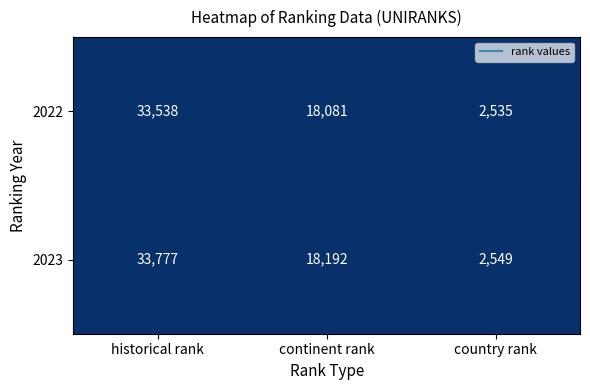

Reading right to left, list all the values displayed in this chart.

2022: 2535	18081	33538
2023: 2549	18192	33777